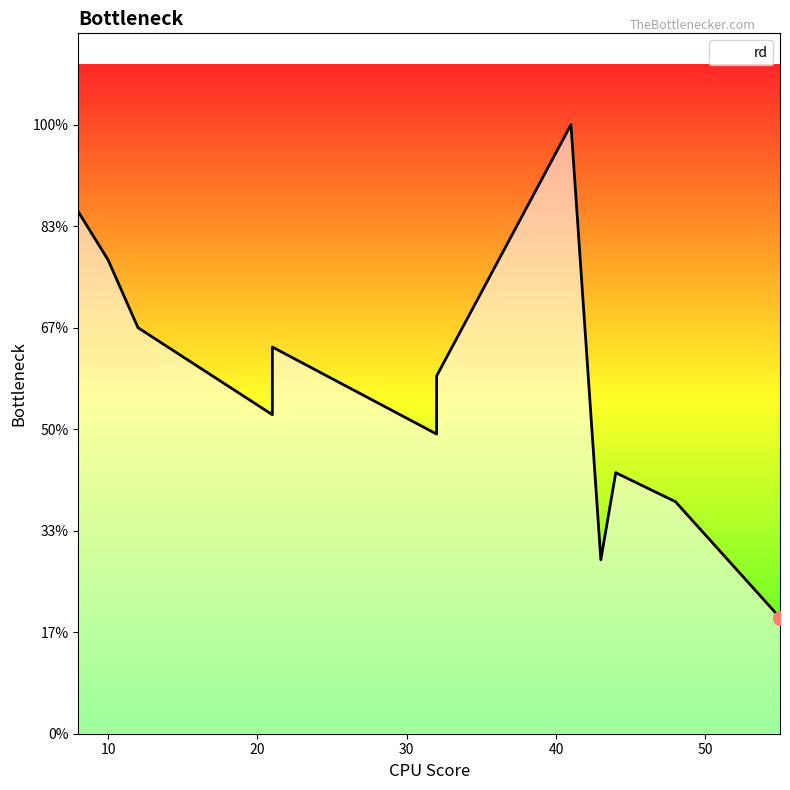

What is the ratio of the value at 32 to the value at 44?

1.1